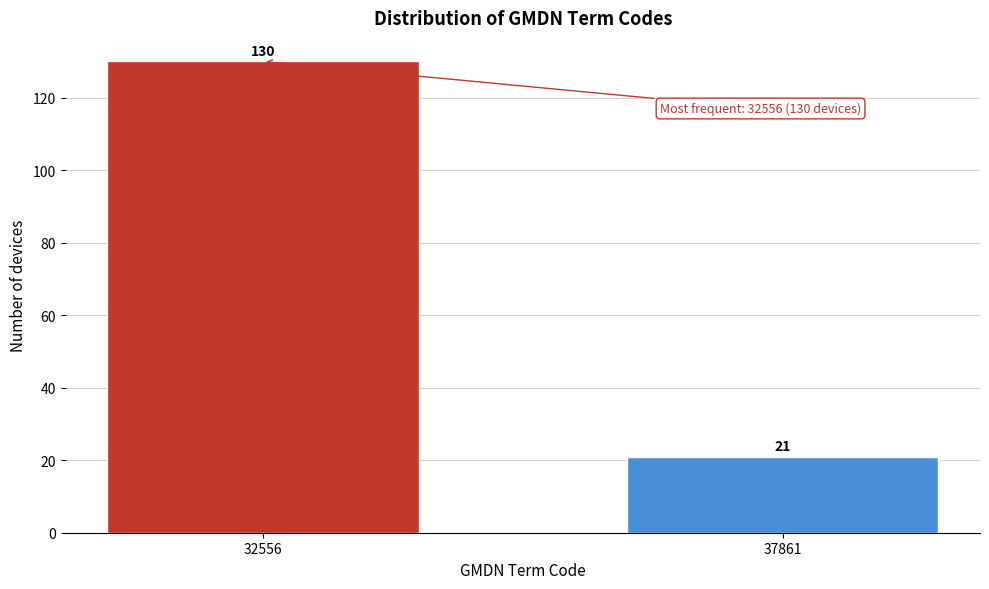

Reading left to right, transcribe all the data shown in this chart.

32556=130	37861=21